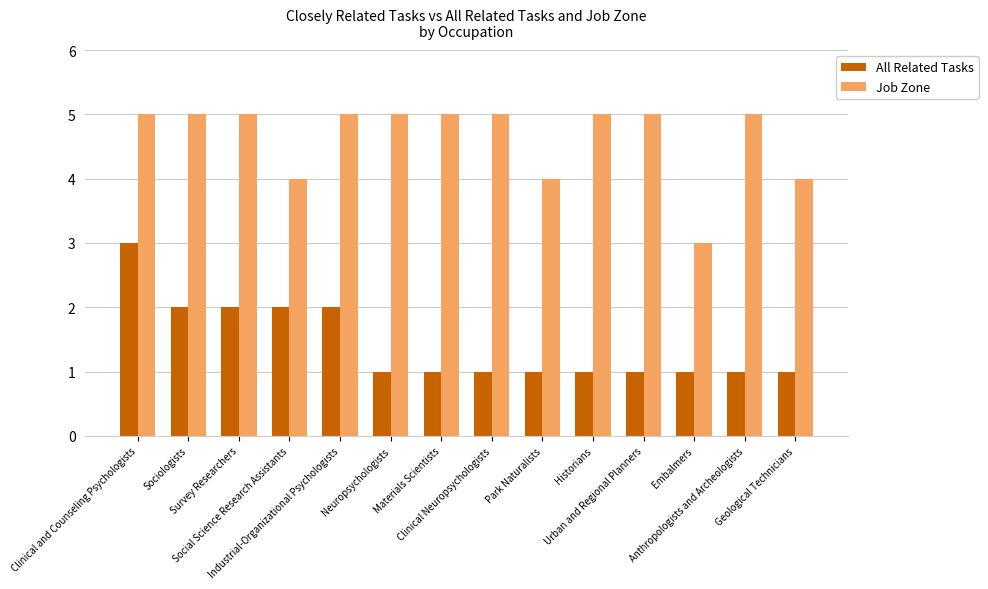

Is the value of Job Zone at Neuropsychologists greater than the value of All Related Tasks at Embalmers?

Yes